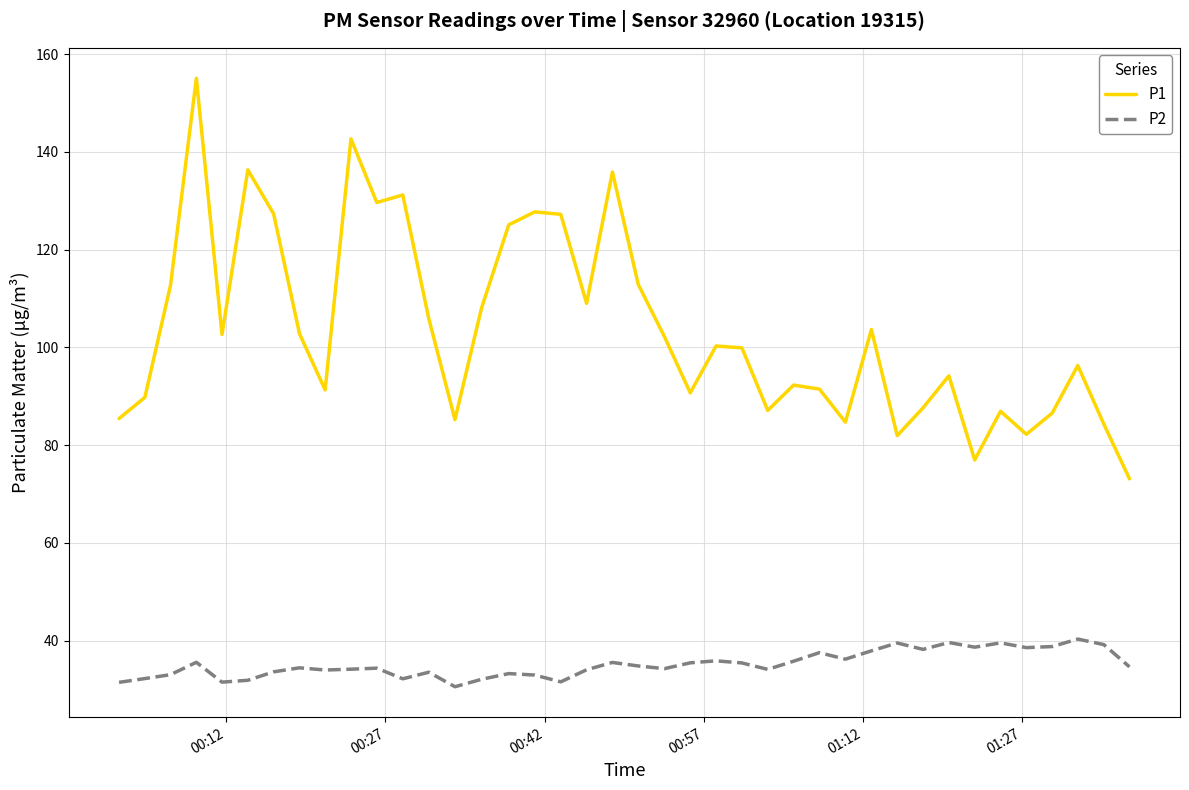

True or false: P2 and P1 intersect in this chart.

False